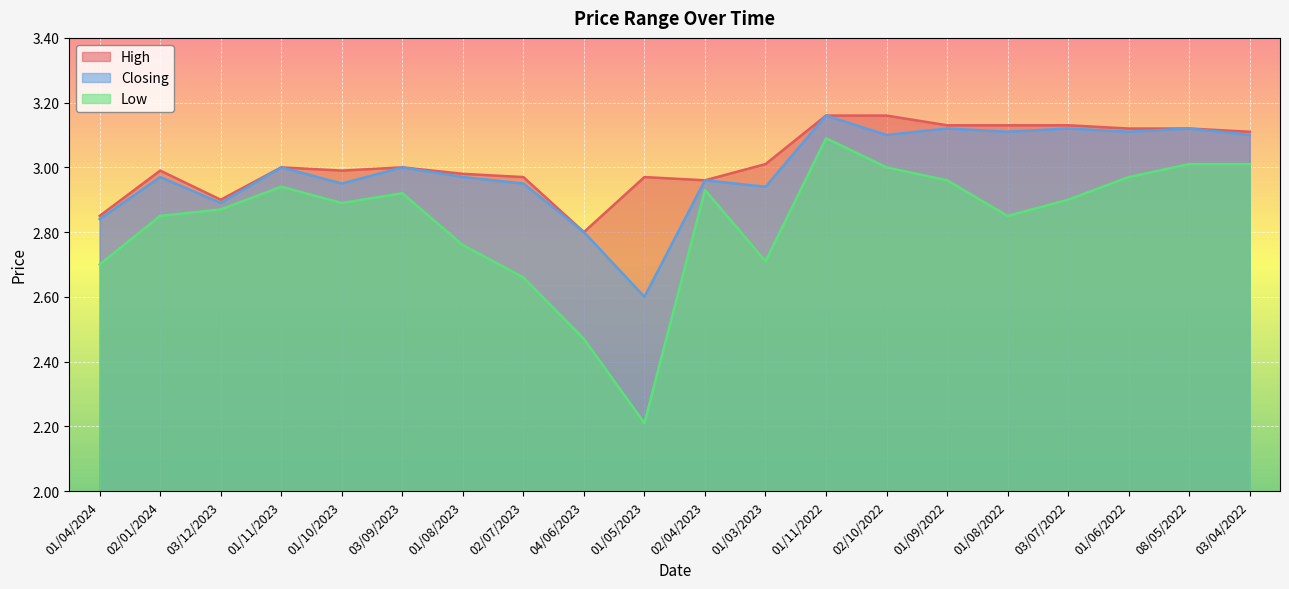

What are all the series names shown in the legend?

High, Closing, Low